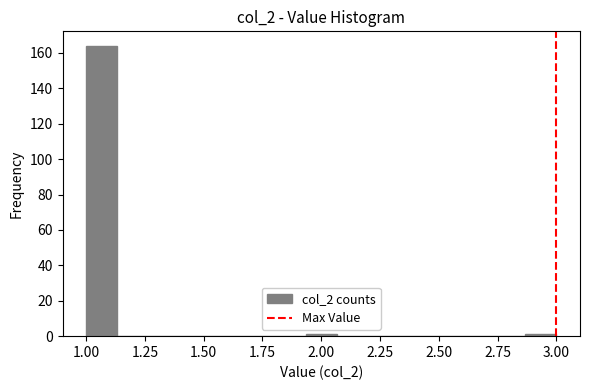

Around what value on the x-axis is the tallest bar? Give the approximate position of its centre, as read against the axis.

1.05